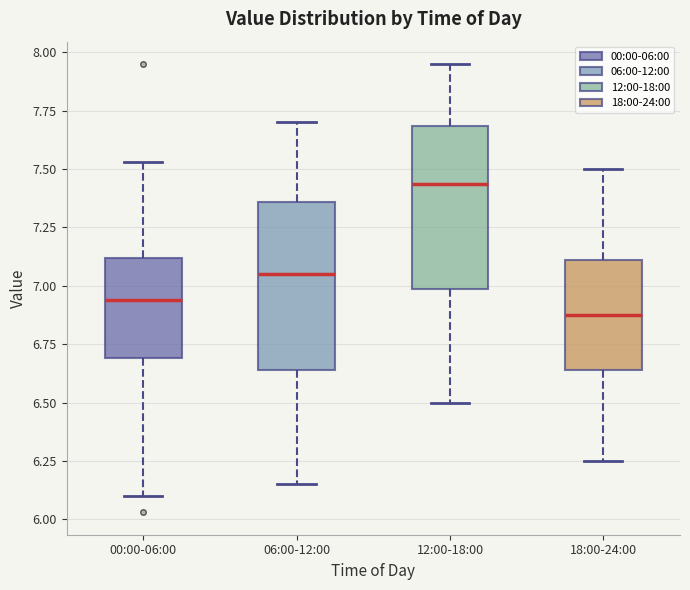

Reading left to right, transcribe this box plot: for each box, give where its median line is, the range the box spans, and where its two whiskers end, as read against the y-axis. The values are not printed on the chart, so give them approximately, as read against the axis.

00:00-06:00: median 6.95, box 6.70 to 7.10, whiskers 6.10 to 7.55
06:00-12:00: median 7.05, box 6.65 to 7.35, whiskers 6.15 to 7.70
12:00-18:00: median 7.45, box 7.00 to 7.70, whiskers 6.50 to 7.95
18:00-24:00: median 6.90, box 6.65 to 7.10, whiskers 6.25 to 7.50